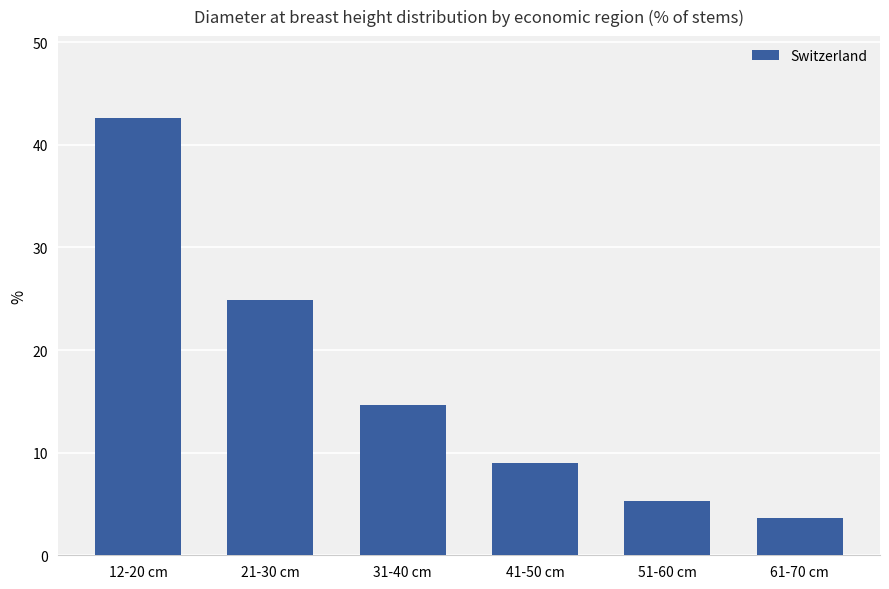

Reading left to right, what are all the values shown in this chart?

12-20 cm=42.6	21-30 cm=24.9	31-40 cm=14.6	41-50 cm=9.0	51-60 cm=5.3	61-70 cm=3.6